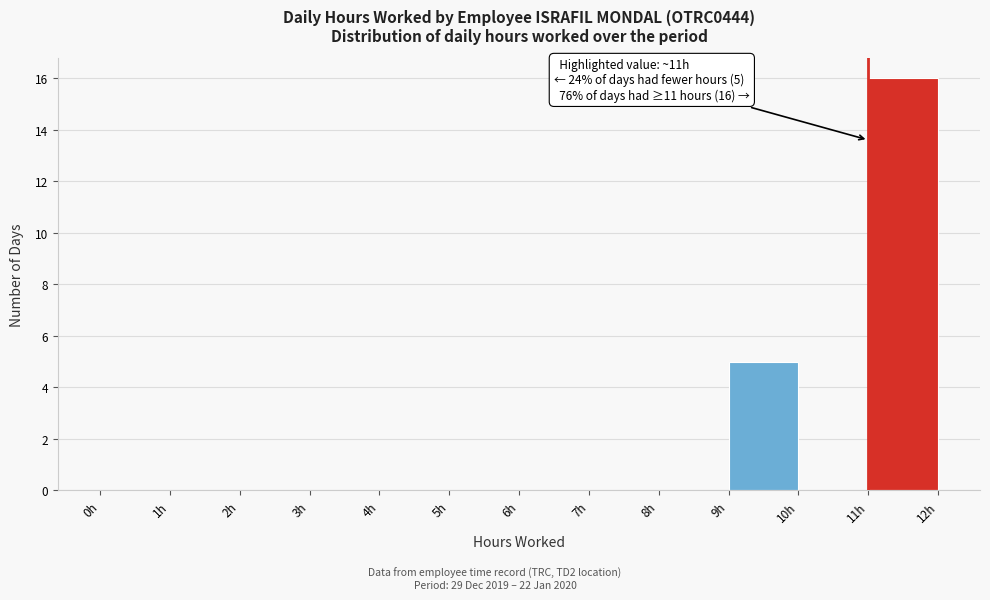

Which range on the x-axis has the tallest bar?

11 to 12